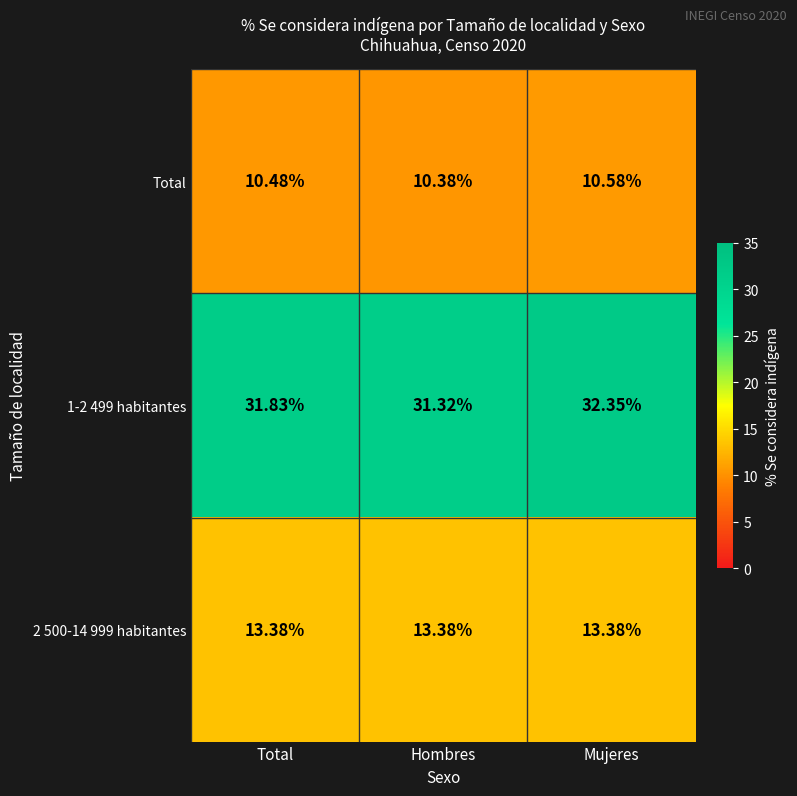

At which label is 1-2 499 habitantes closest to 31?

Hombres